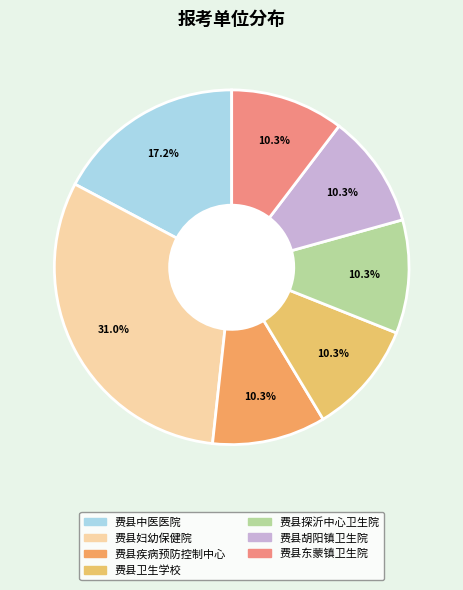

What is the smallest slice in the pie chart?

费县疾病预防控制中心